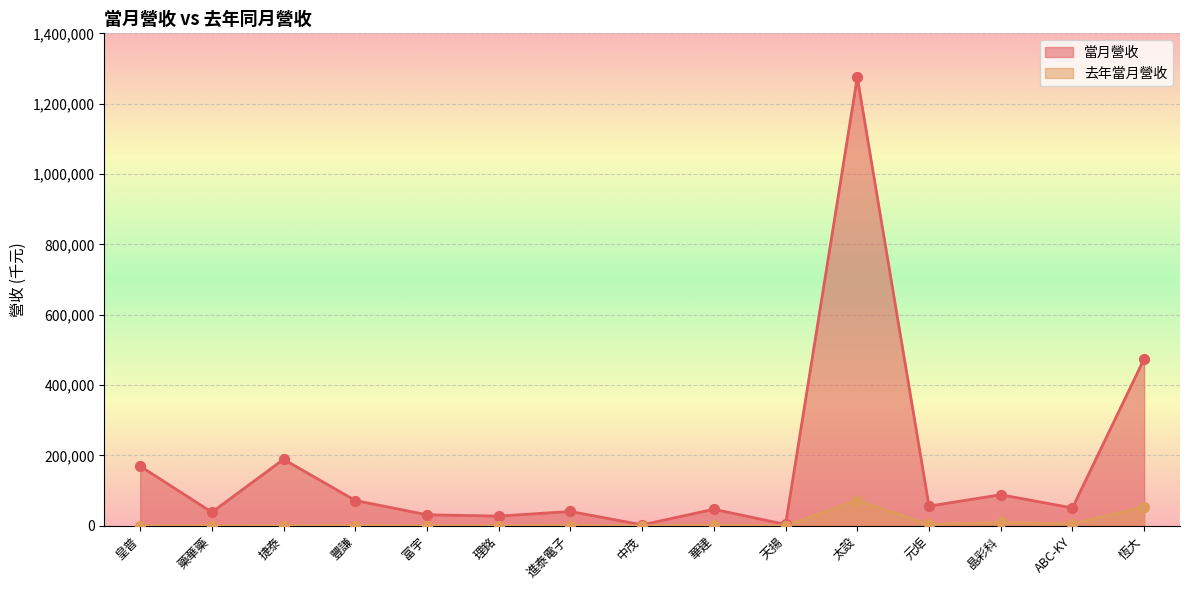

Which series has the widest spread of Y values?

當月營收